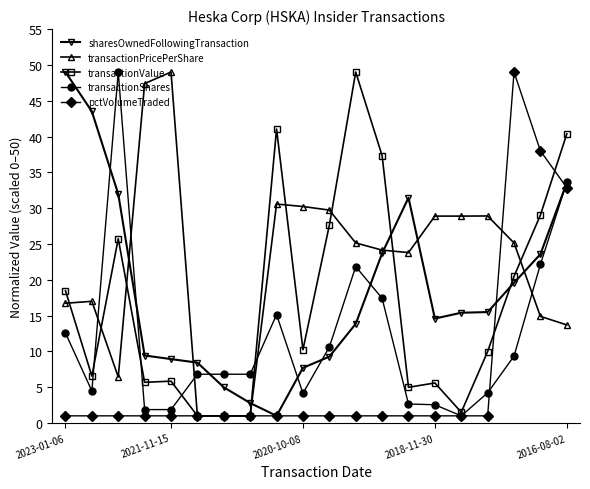

What is the sum of all transactionValue values?

342.5